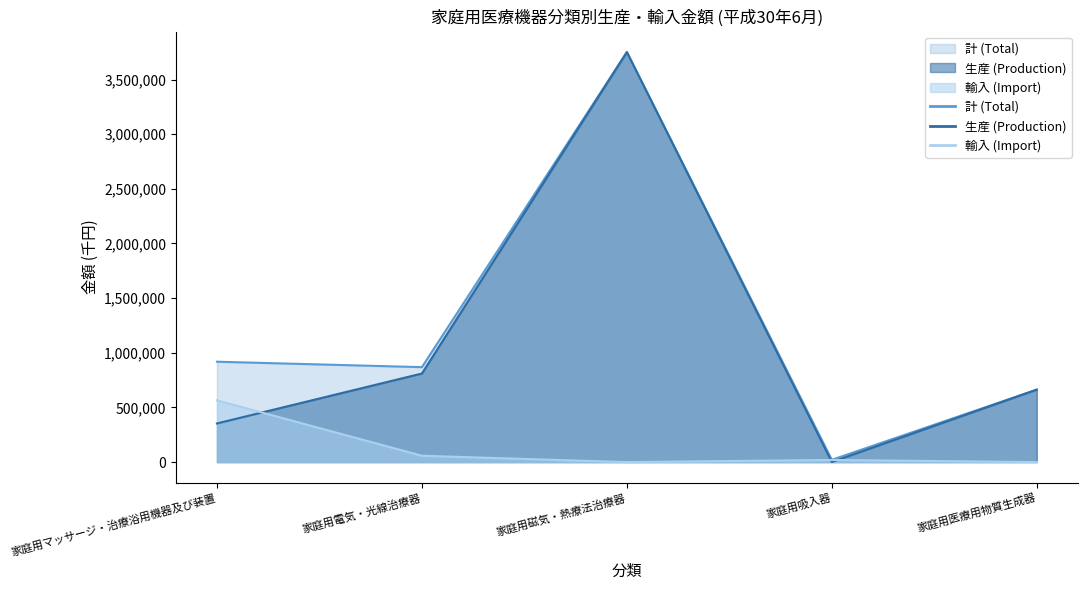

True or false: 計 (Total) and 生産 (Production) cross at least once.

False